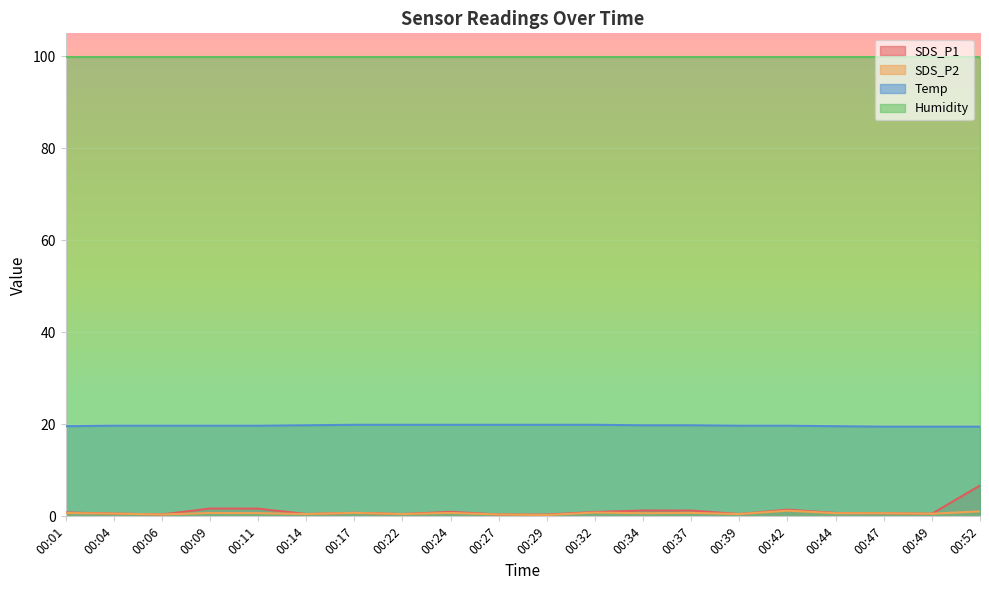

Which series has the largest range (max minus min)?

SDS_P1